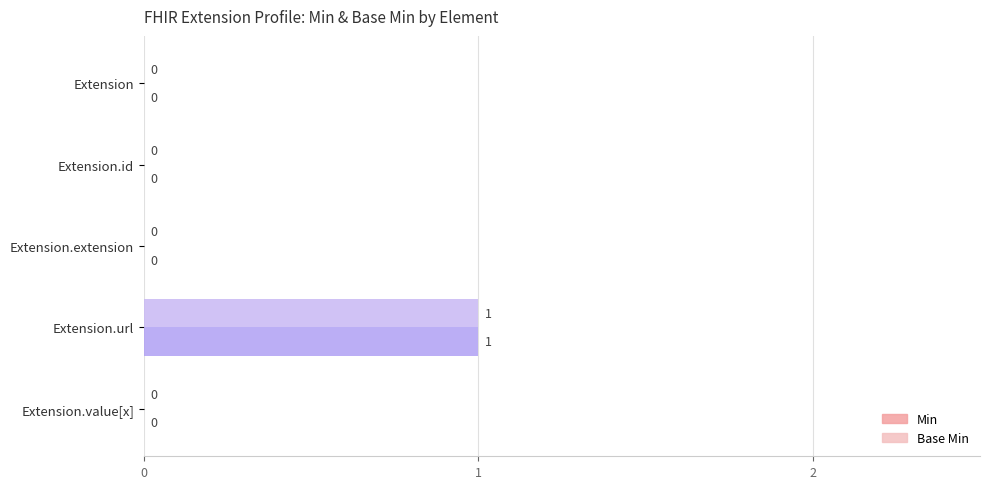

The value of Min at Extension.id is -1. True or false?

False